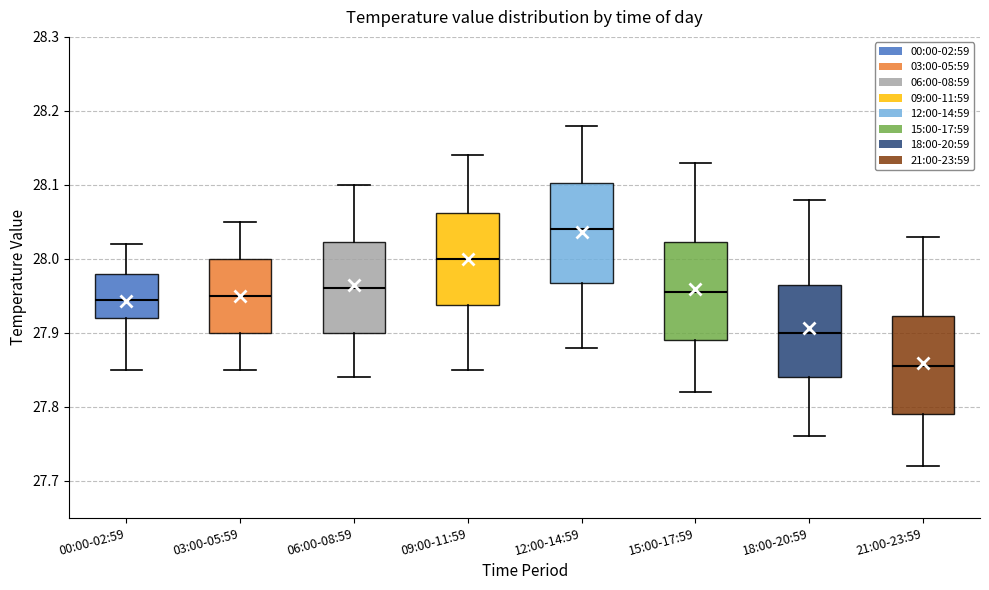

Where does the lower whisker of the box for 03:00-05:59 end on the y-axis? The values are not printed on the chart, so give them approximately, as read against the axis.

27.85